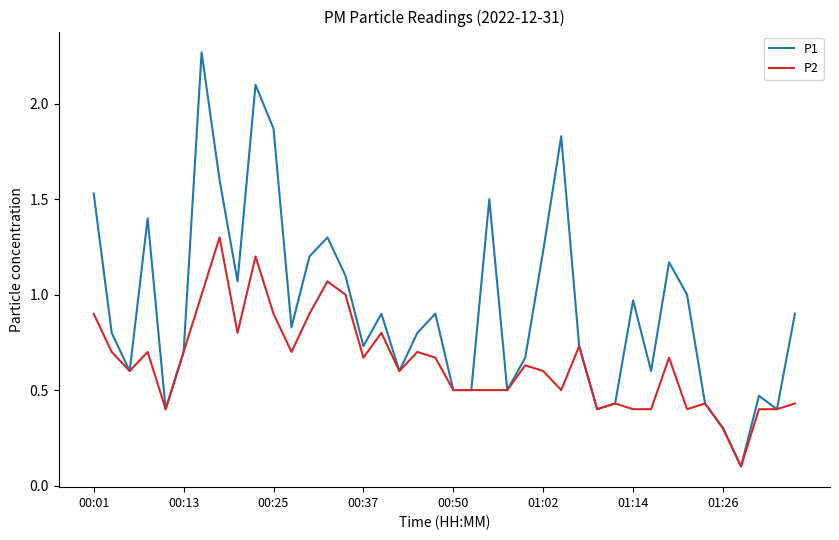

Rank the series by their average value, from highest to lowest.

P1, P2